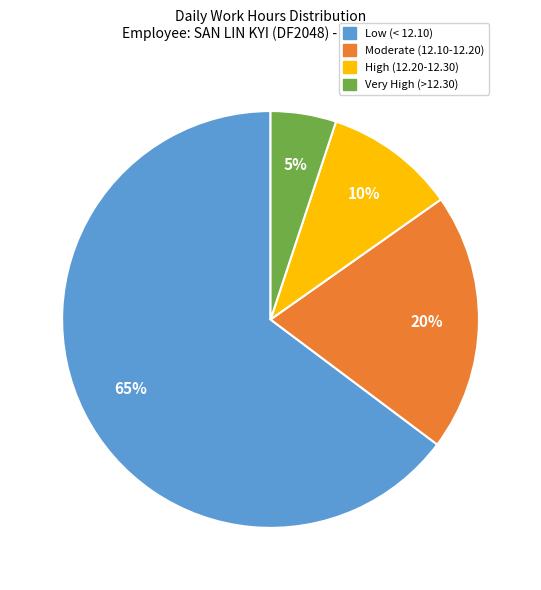

Is there any slice that represents more than half of the pie?

Yes